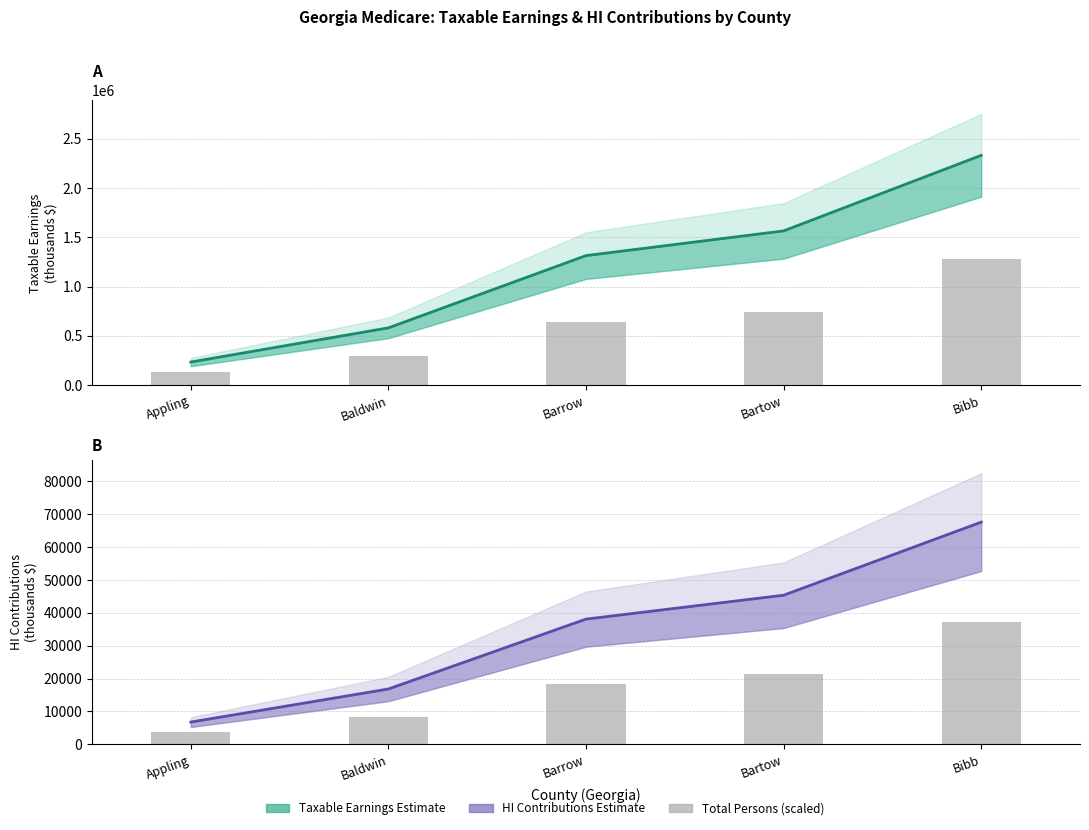

Rank the categories by value from lowest to highest.

Appling, Baldwin, Barrow, Bartow, Bibb